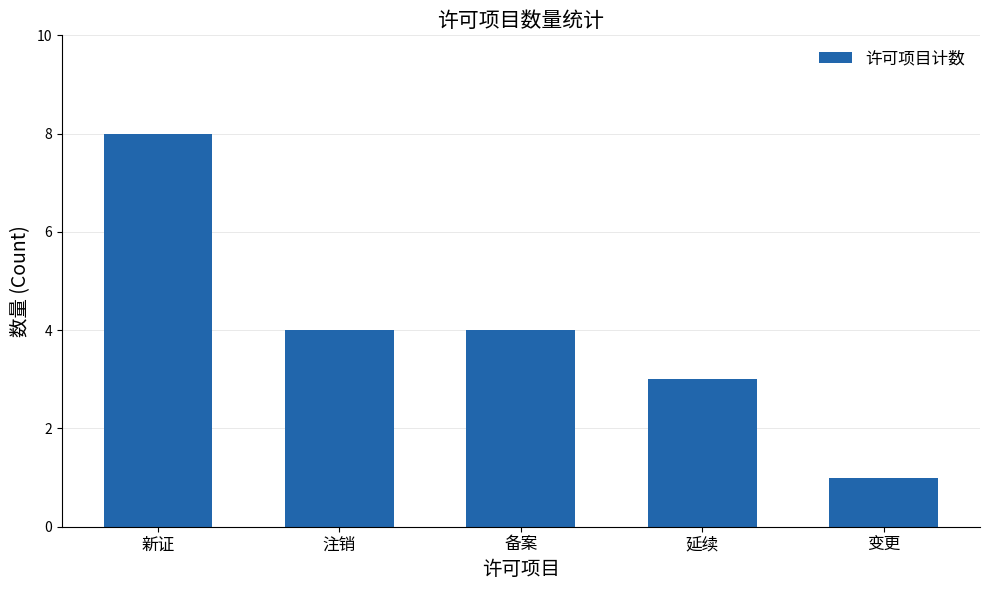

Where does the data first go above 4?

新证